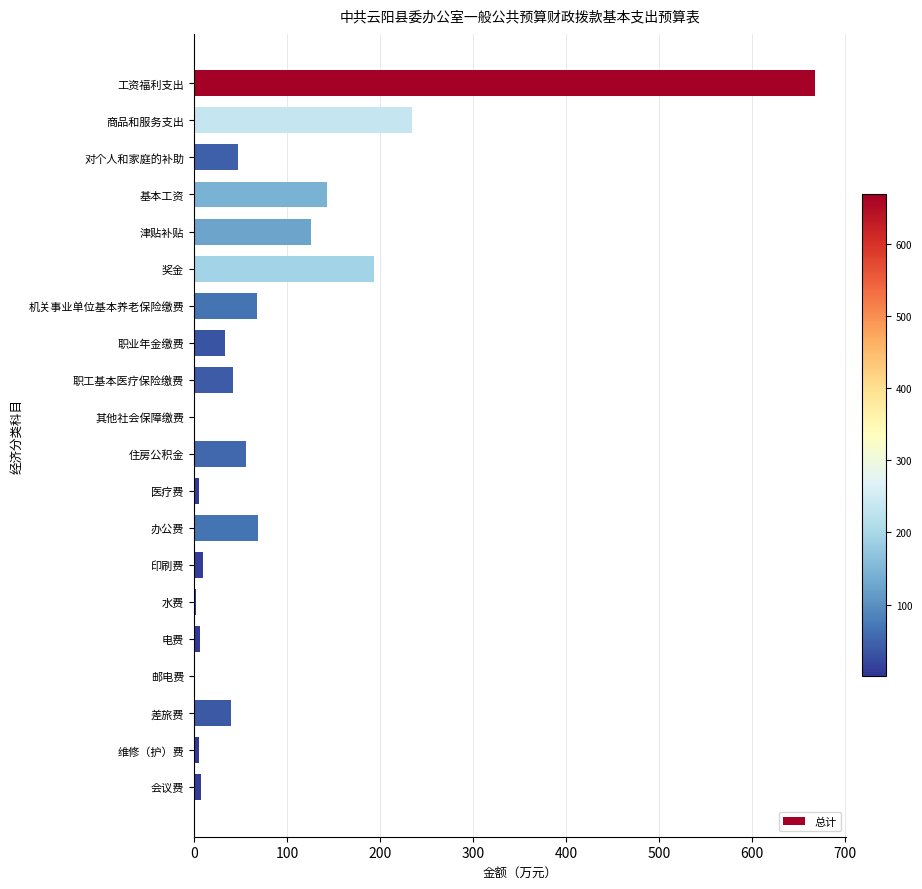

Are the bars horizontal?

Yes